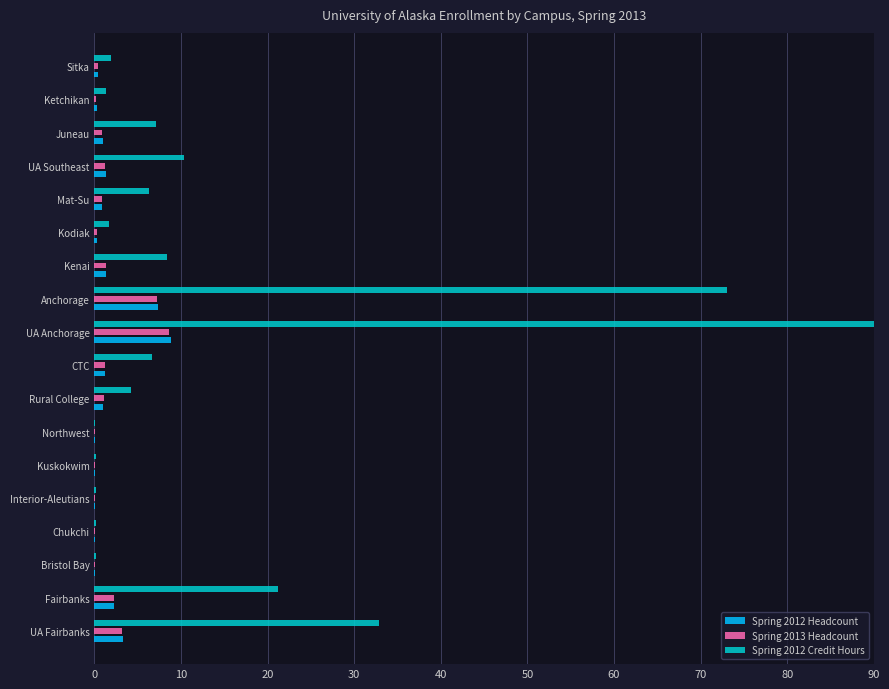

At which label is Spring 2012 Credit Hours closest to 45?

UA Fairbanks